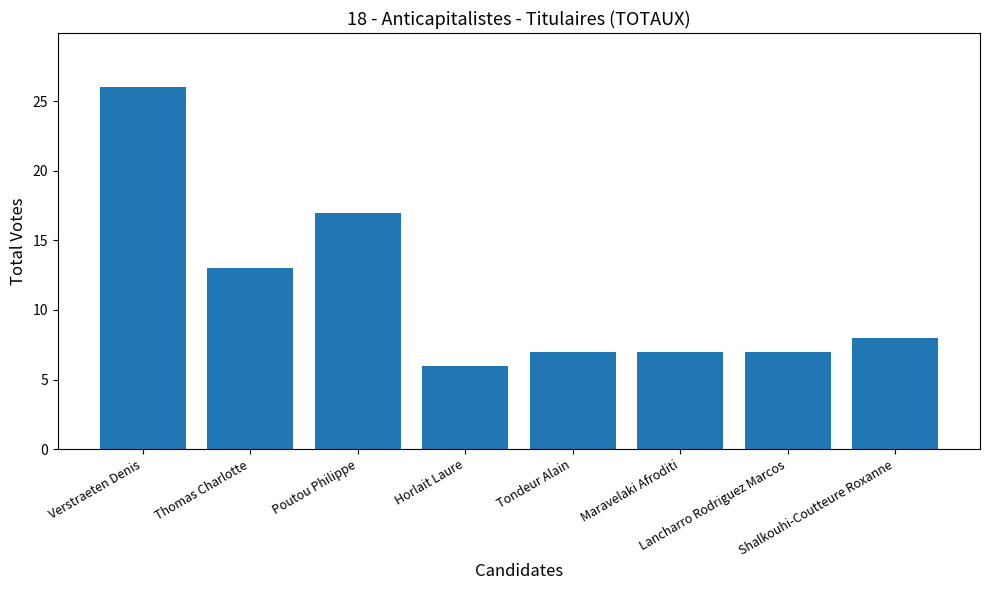

How many bars are there in total?

8